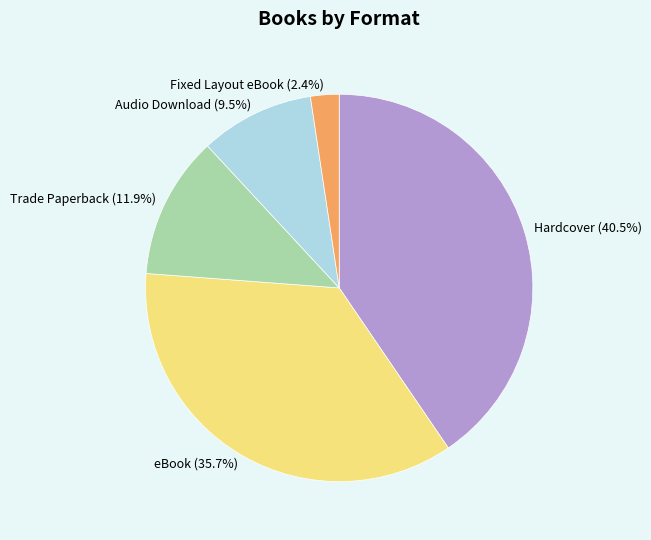

Combined, do eBook and Fixed Layout eBook account for over 50%?

No